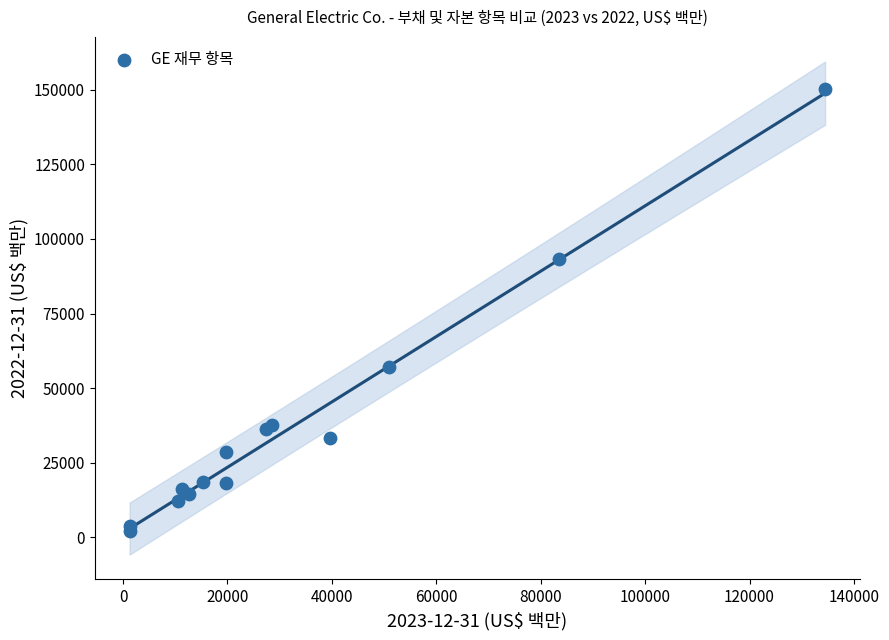

What Y value in the scatter plot is closest to 76106?

93259